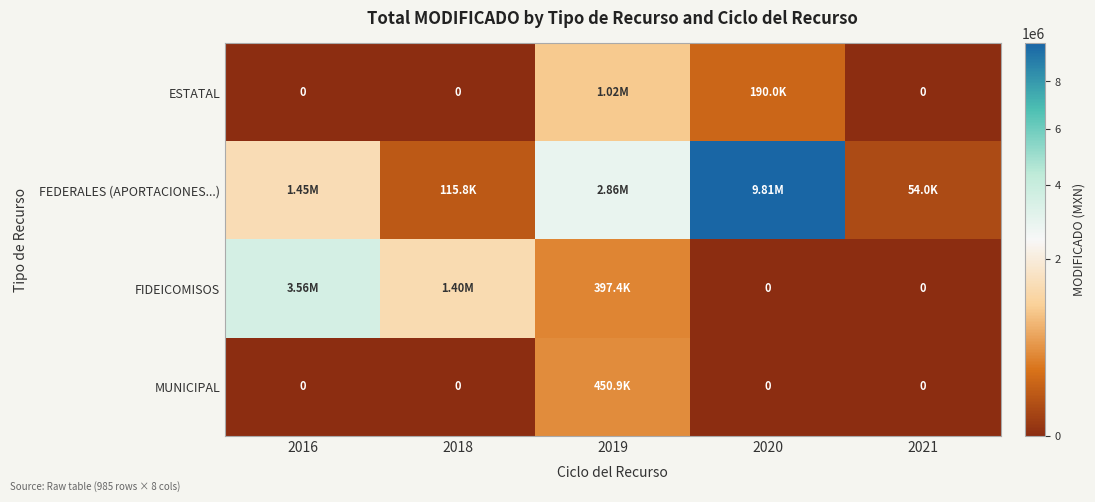

Between 2020 and 2021, which is larger?

2020